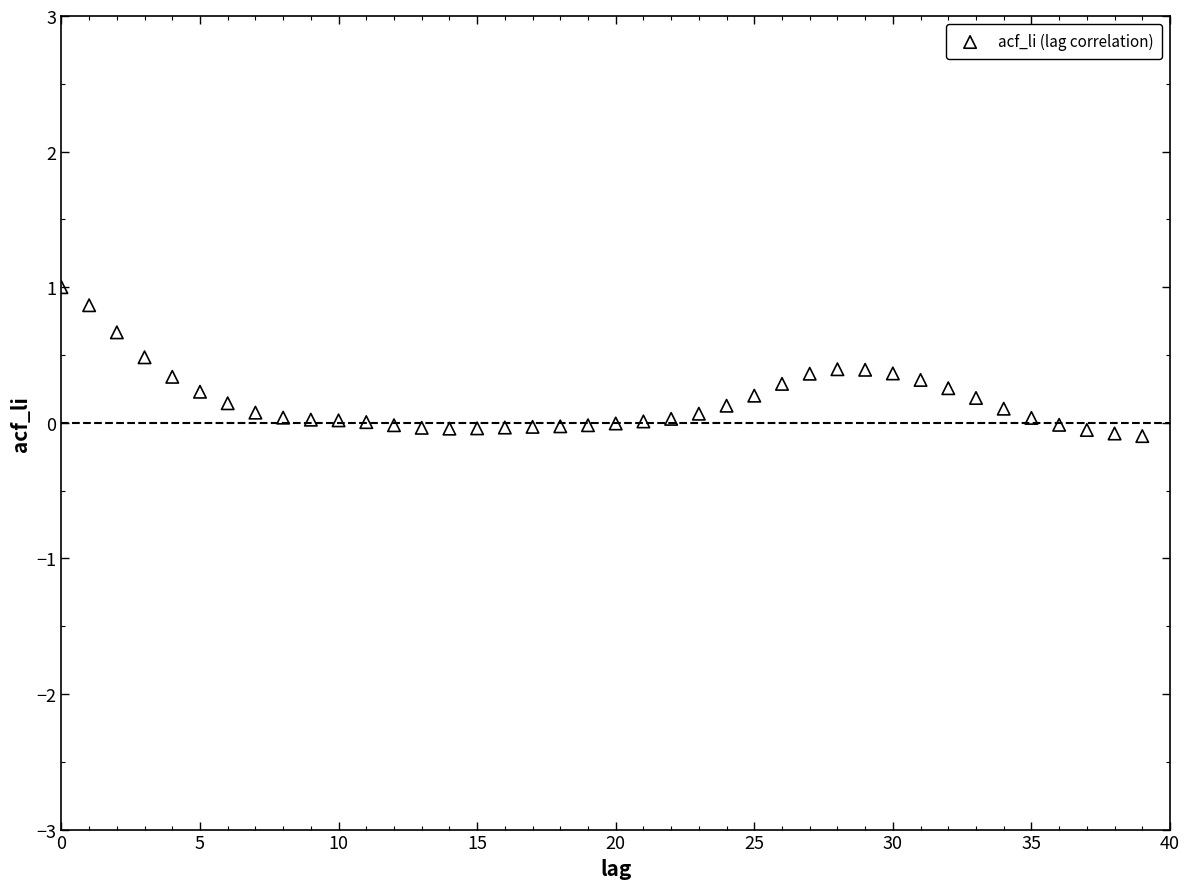

What is the range of Y values (max minus min)?

1.1